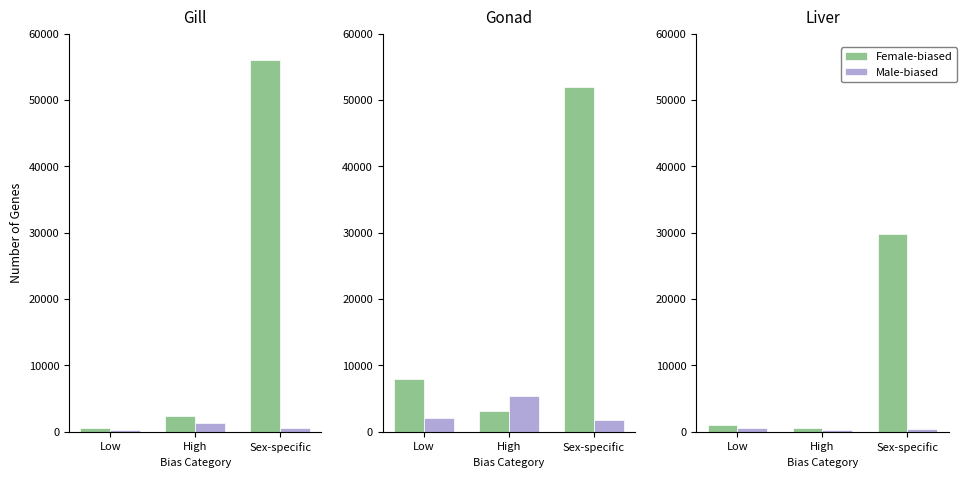

Where is Male-biased nearest to the value 350?

Sex-specific